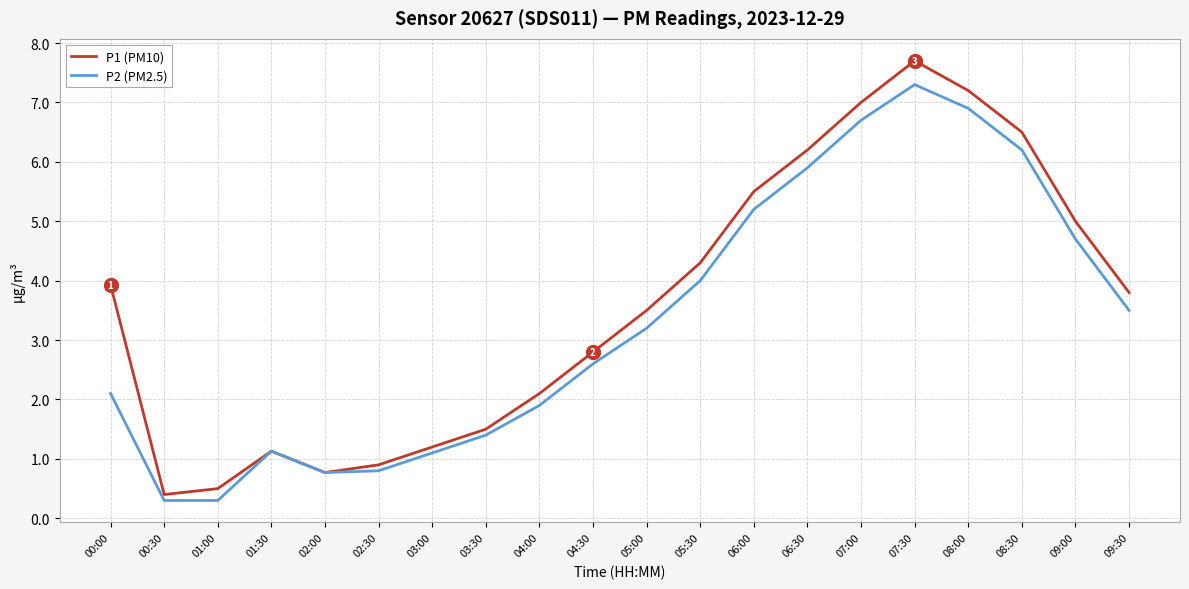

What position from the left is 04:30?

10